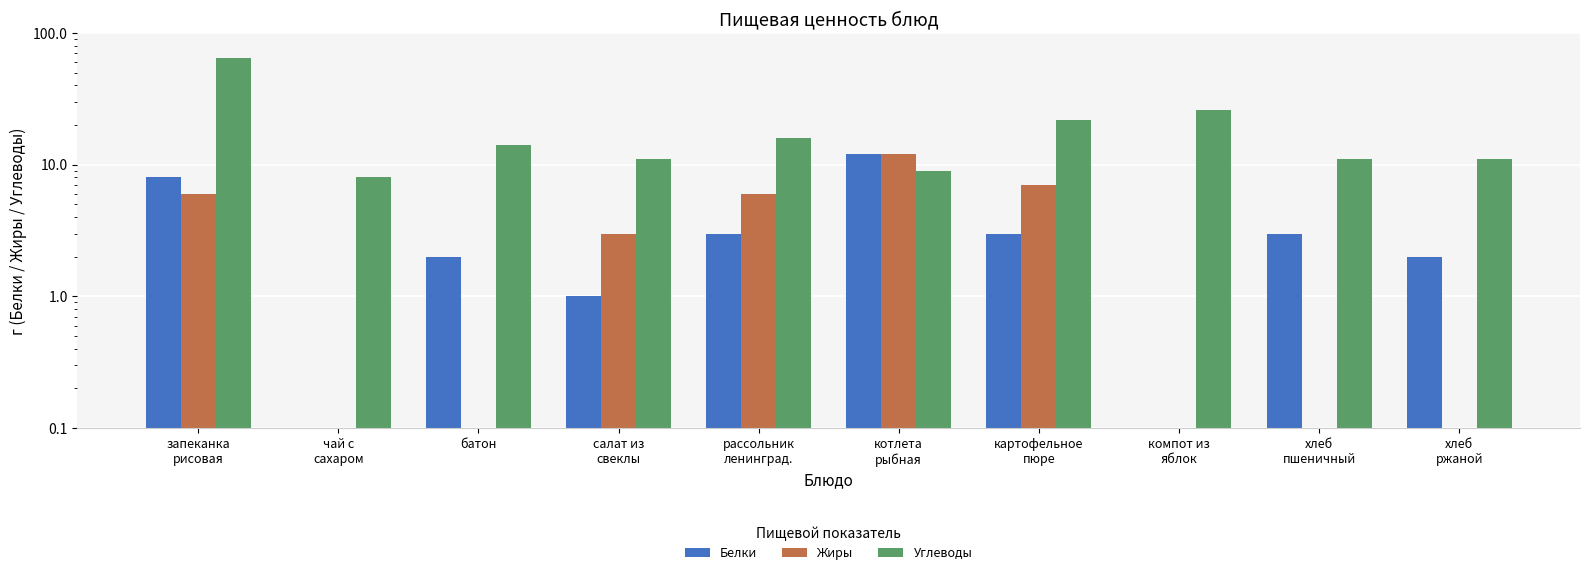

Reading right to left, transcribe all the data shown in this chart.

Белки: хлеб
ржаной=2	хлеб
пшеничный=3	компот из
яблок=0	картофельное
пюре=3	котлета
рыбная=12	рассольник
ленинград.=3	салат из
свеклы=1	батон=2	чай с
сахаром=0	запеканка
рисовая=8
Жиры: хлеб
ржаной=0	хлеб
пшеничный=0	компот из
яблок=0	картофельное
пюре=7	котлета
рыбная=12	рассольник
ленинград.=6	салат из
свеклы=3	батон=0	чай с
сахаром=0	запеканка
рисовая=6
Углеводы: хлеб
ржаной=11	хлеб
пшеничный=11	компот из
яблок=26	картофельное
пюре=22	котлета
рыбная=9	рассольник
ленинград.=16	салат из
свеклы=11	батон=14	чай с
сахаром=8	запеканка
рисовая=64